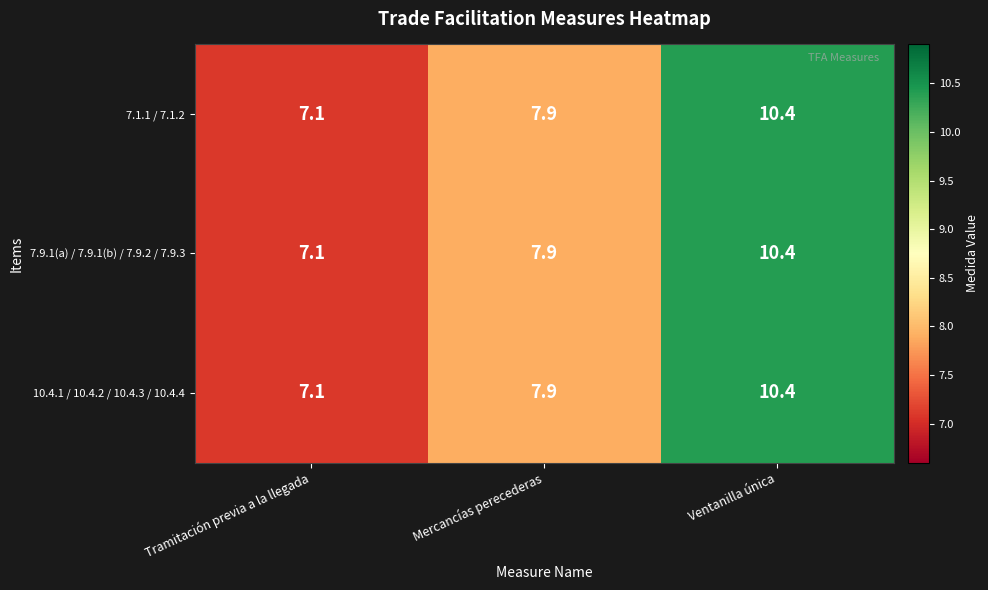

Is the value of 7.1.1 / 7.1.2 at Tramitación previa a la llegada greater than the value of 10.4.1 / 10.4.2 / 10.4.3 / 10.4.4 at Mercancías perecederas?

No